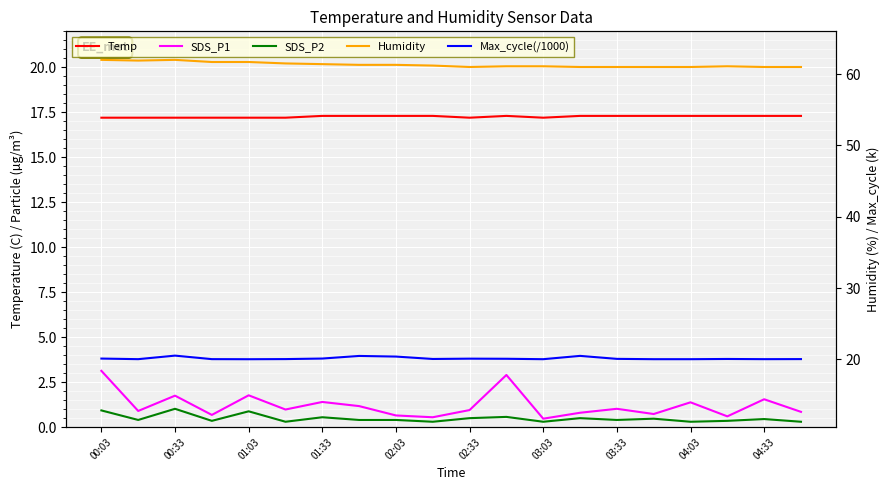

Read the SDS_P2 value at 03:33.

0.4